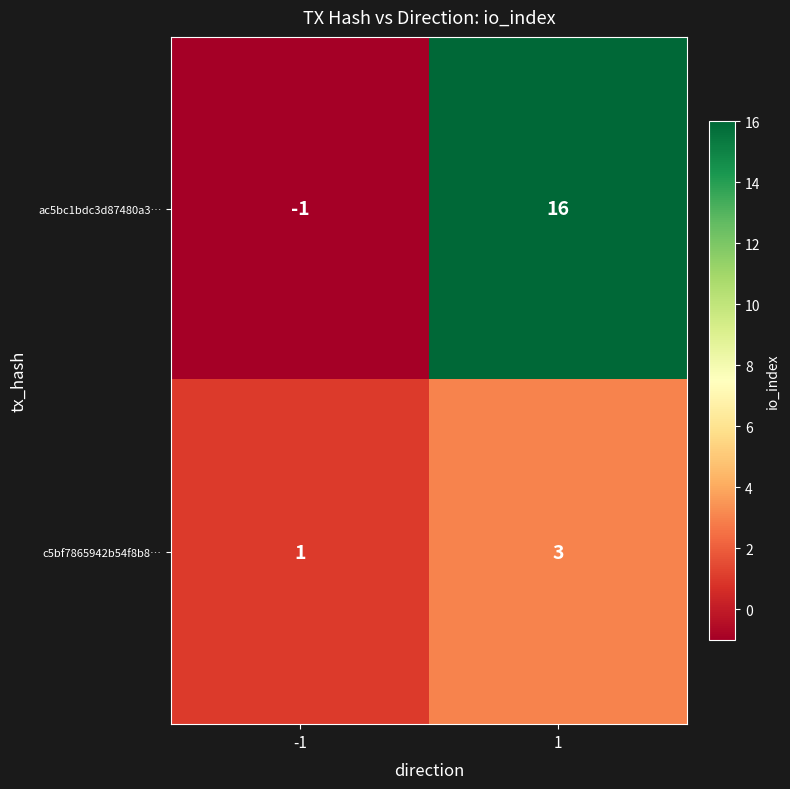

What value does the c5bf7865942b54f8b8… series have at 1?

3